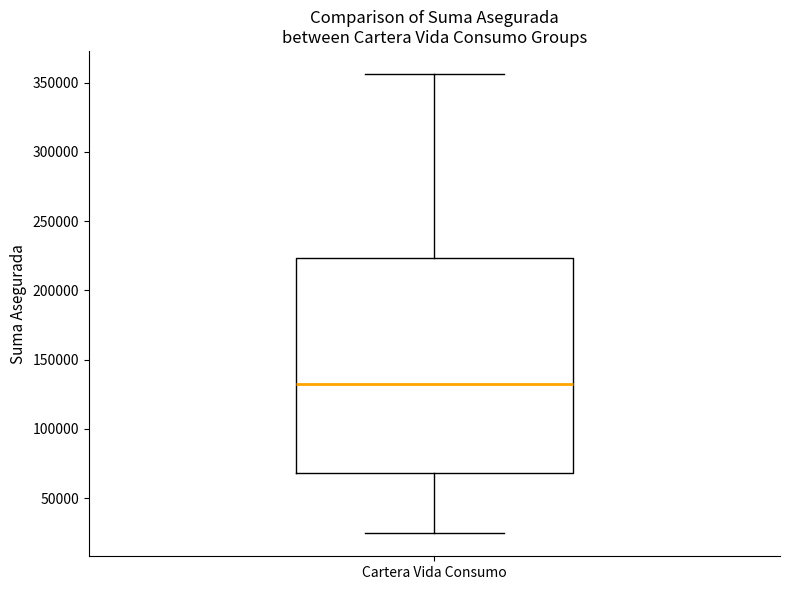

Where does the lower whisker of the box for Cartera Vida Consumo end on the y-axis? The values are not printed on the chart, so give them approximately, as read against the axis.

25000